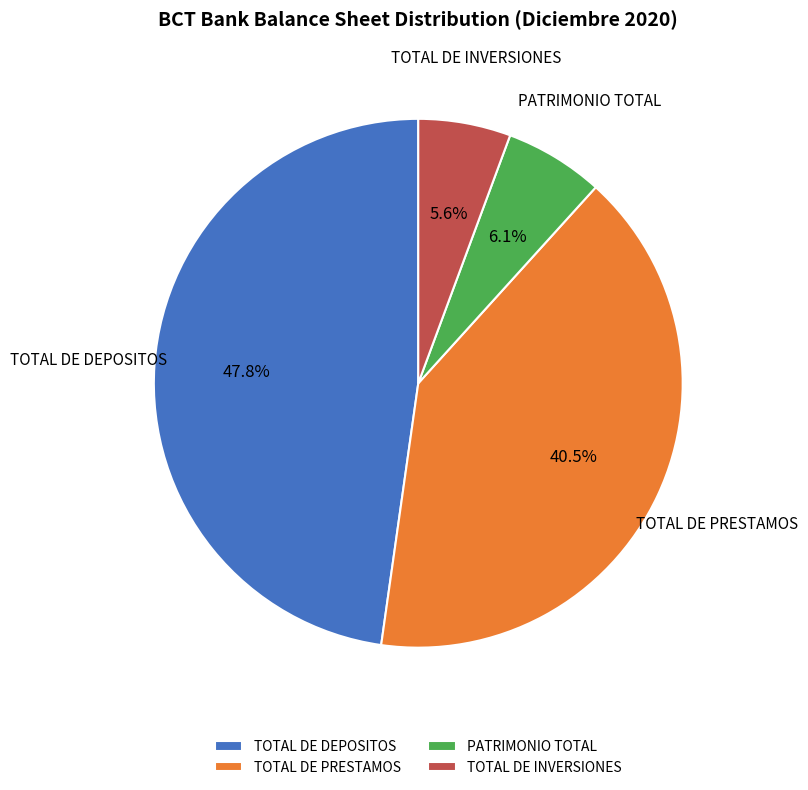

Count the number of slices in the pie.

4